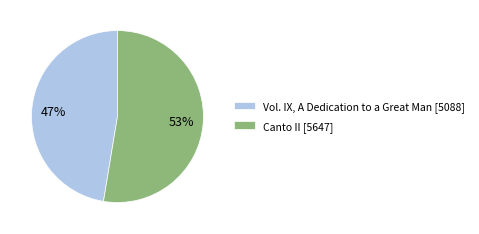

Is it true that Vol. IX, A Dedication to a Great Man is 47% of the pie?

True